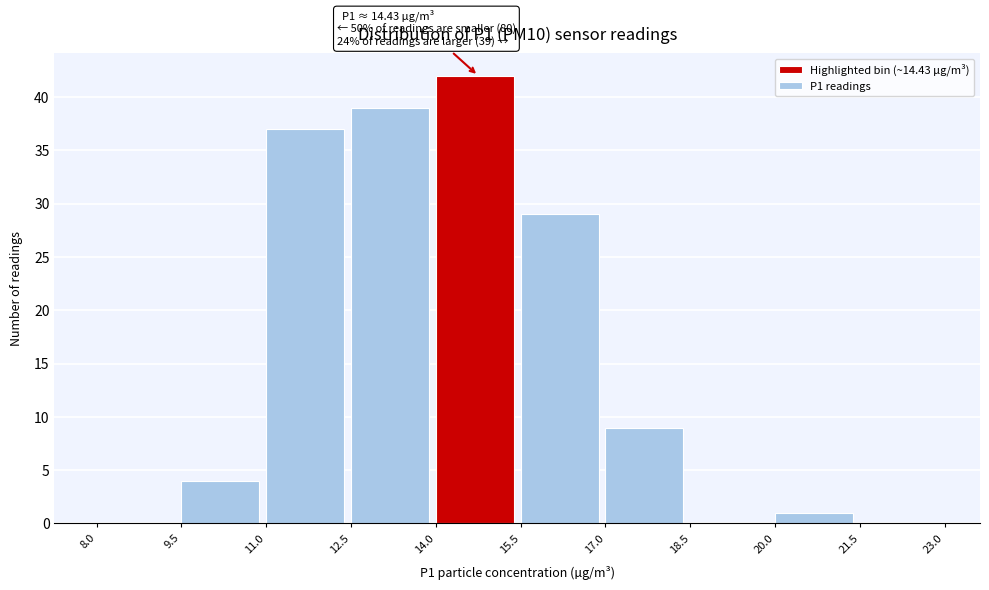

Over which range of the x-axis is the bar tallest?

14.0 to 15.5